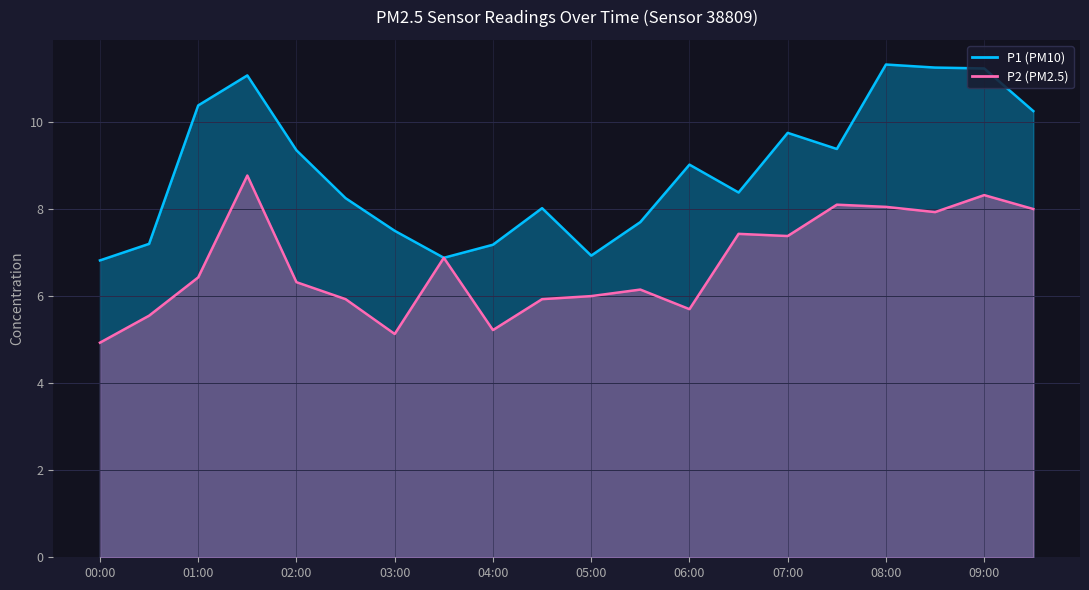

List the labels in order of P1 value, smallest first.

00:00, 03:30, 05:00, 04:00, 00:30, 03:00, 05:30, 04:30, 02:30, 06:30, 06:00, 02:00, 07:30, 07:00, 09:30, 01:00, 01:30, 09:00, 08:30, 08:00